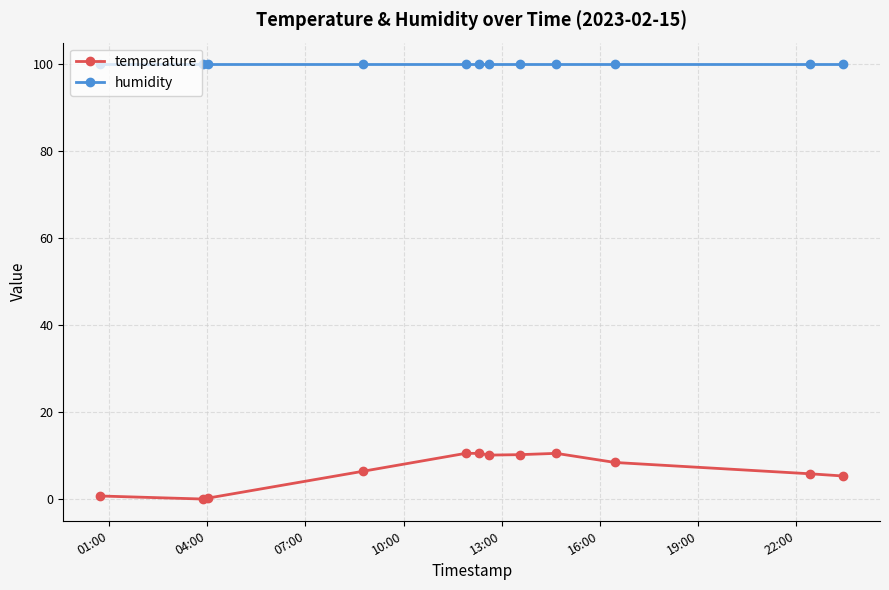

How many data points in temperature are less than 8?

6